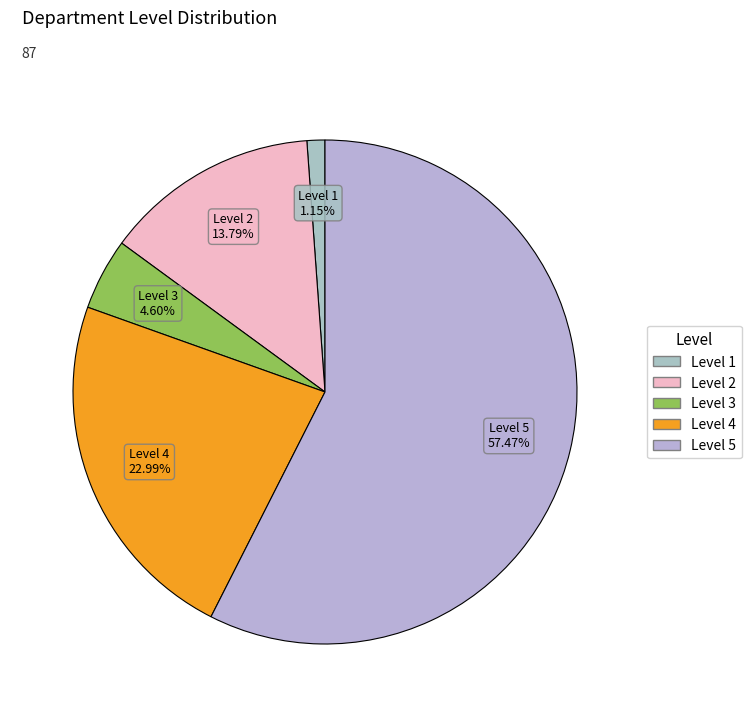

Between Level 2 and Level 1, which is larger?

Level 2